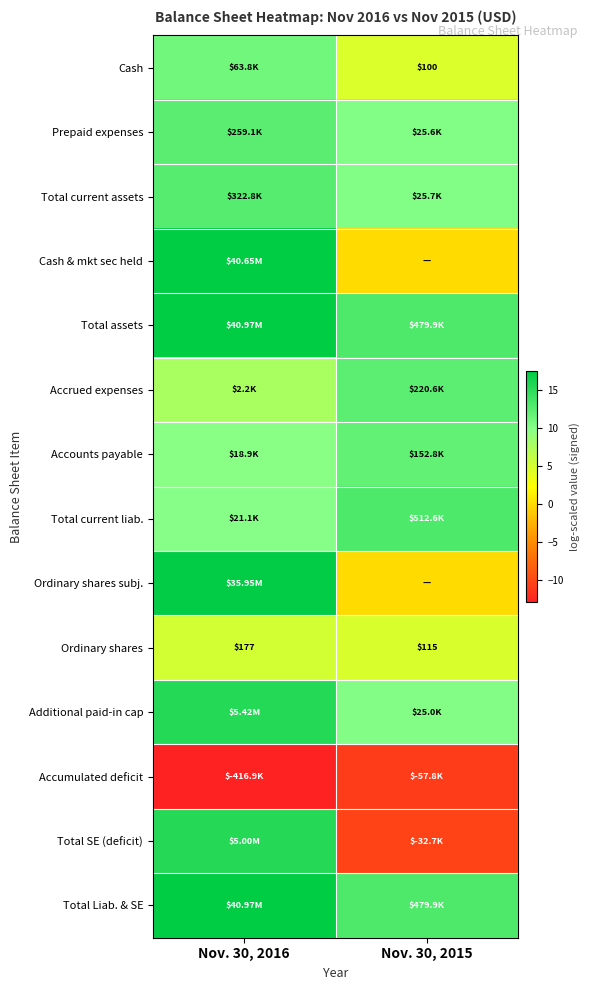

Is it true that Accrued expenses equals 6.2 at Nov. 30, 2015?

False